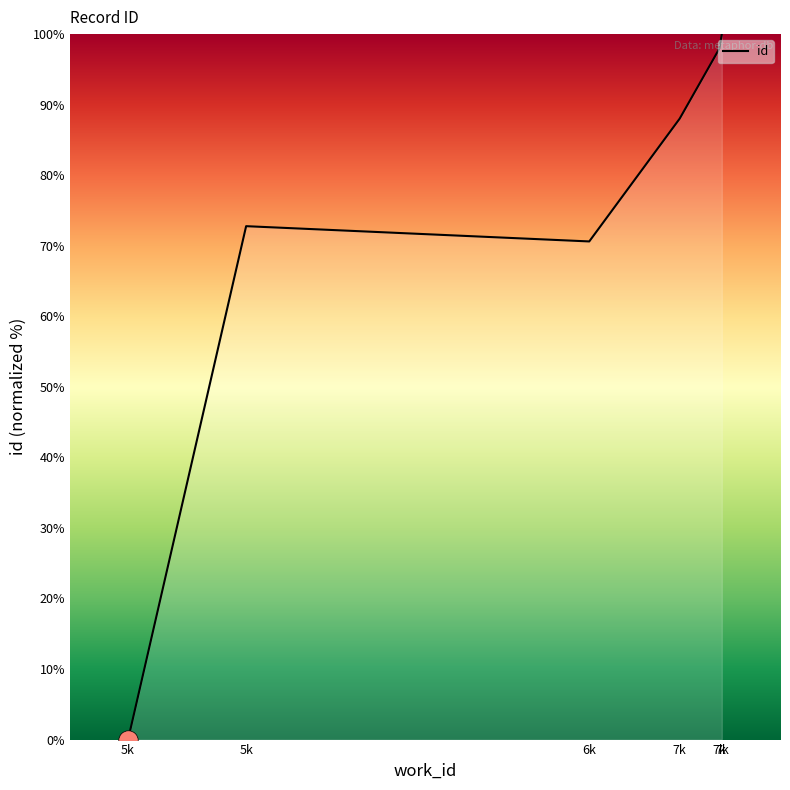

True or false: there are more than 0 points higher than both neighbors.

True